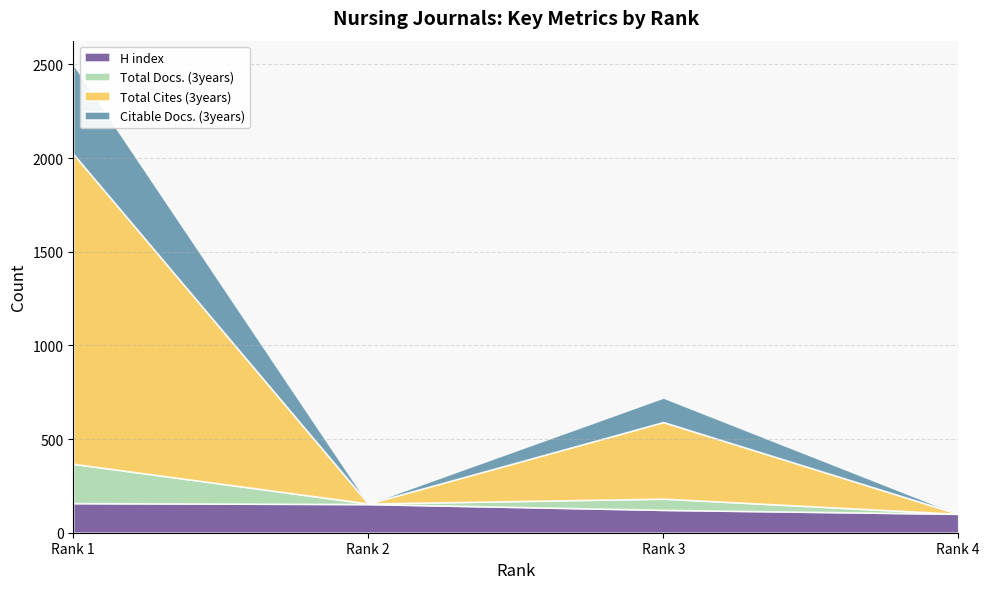

What is the total value across all series at 1?

2502